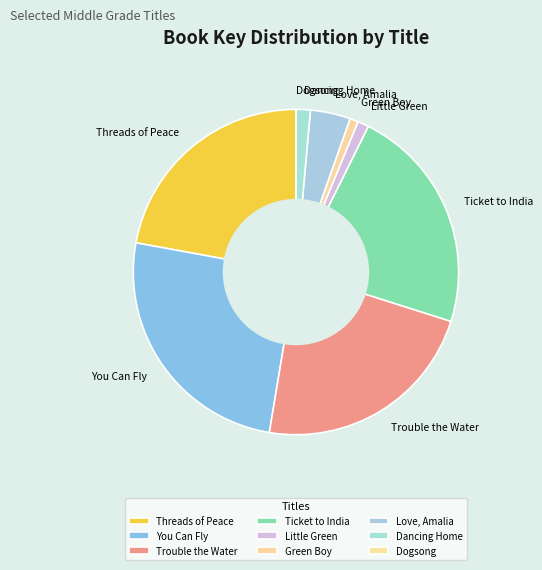

Between You Can Fly and Green Boy, which is larger?

You Can Fly